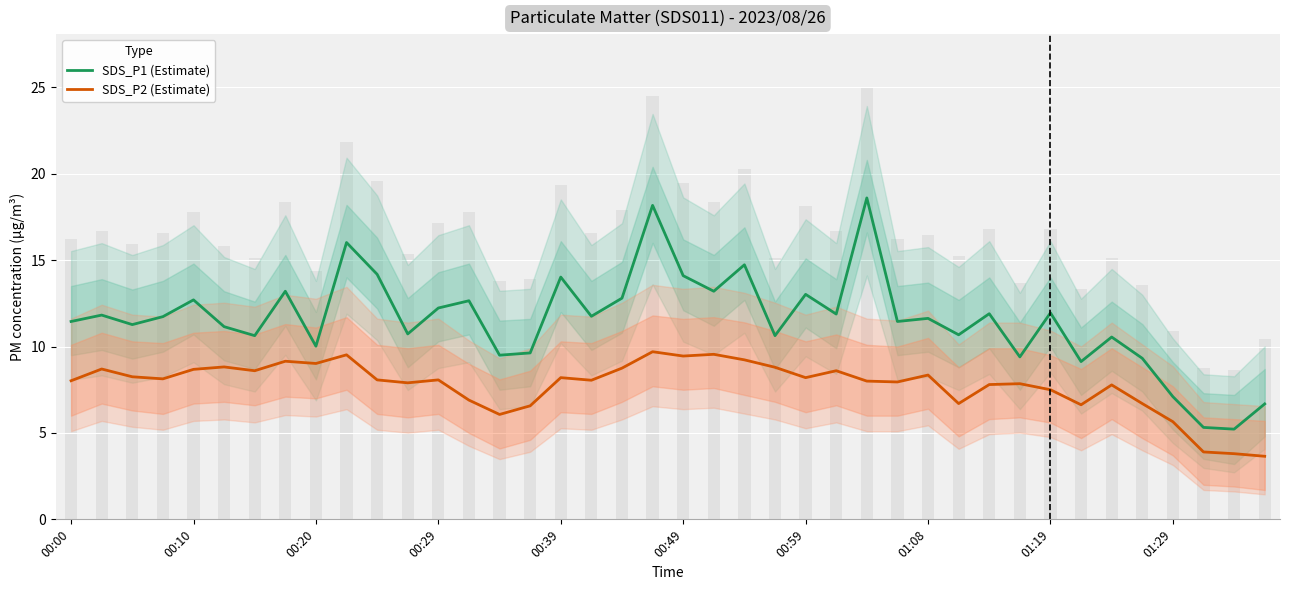

Reading left to right, transcribe all the data shown in this chart.

SDS_P1 (Estimate): 11.4	11.8	11.3	11.7	12.7	11.2	10.6	13.2	10.0	16.0	14.2	10.7	12.2	12.7	9.5	9.6	14.0	11.8	12.8	18.2	14.1	13.2	14.7	10.6	13.0	11.9	18.6	11.4	11.6	10.7	11.9	9.4	11.9	9.1	10.6	9.3	7.1	5.3	5.2	6.7
SDS_P2 (Estimate): 8.0	8.7	8.2	8.1	8.7	8.8	8.6	9.2	9.0	9.5	8.1	7.9	8.1	6.9	6.1	6.6	8.2	8.1	8.8	9.7	9.4	9.6	9.2	8.8	8.2	8.6	8.0	8.0	8.3	6.7	7.8	7.8	7.5	6.6	7.8	6.7	5.7	3.9	3.8	3.6